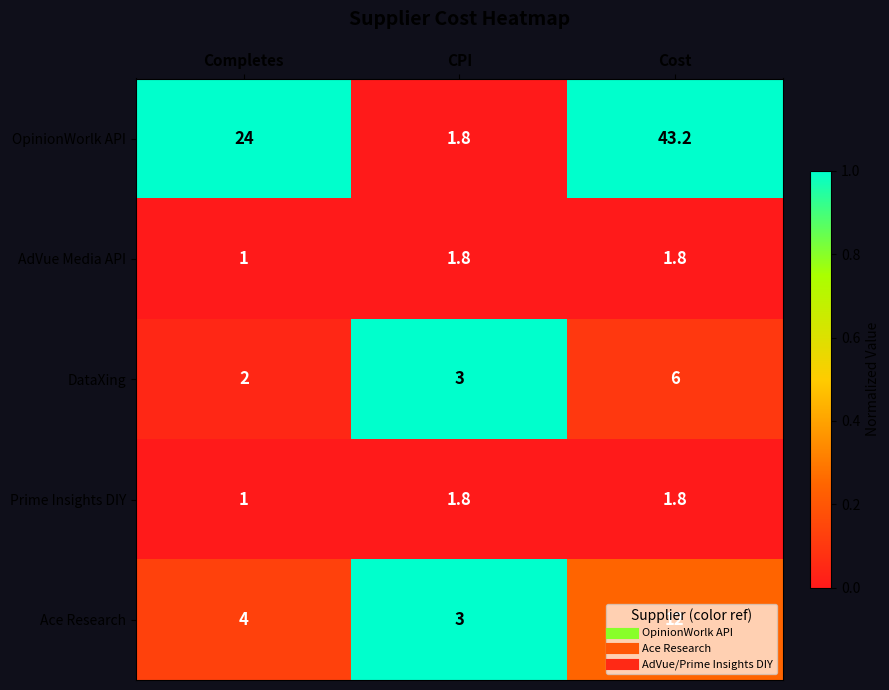

The AdVue Media API series shows 1.8 at Cost. True or false?

True